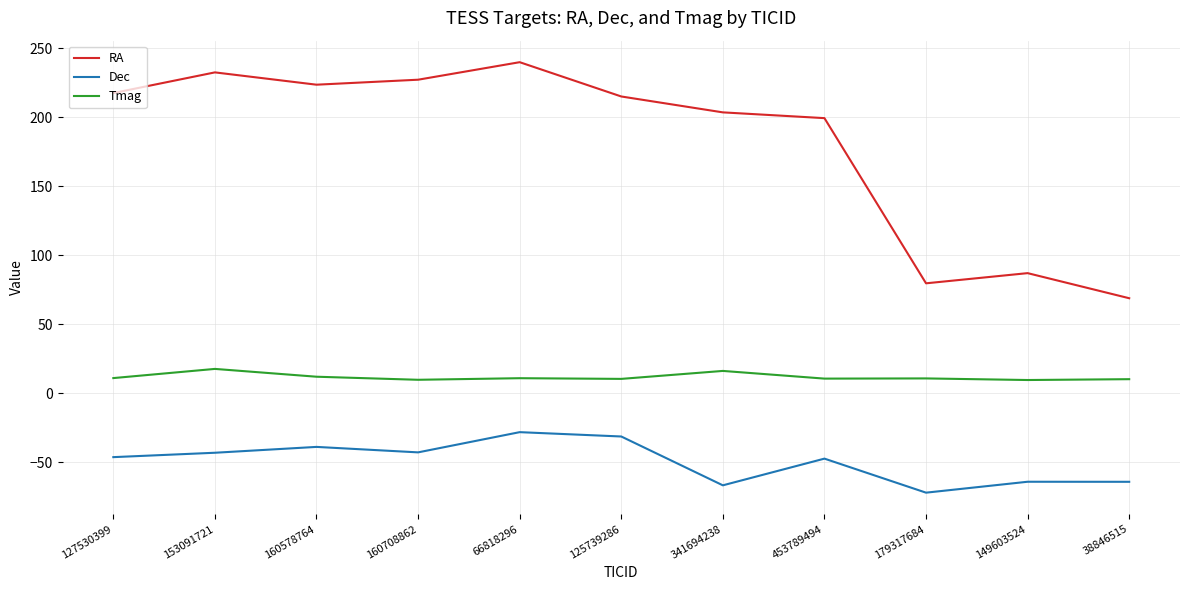

What is the approximate value of Tmag at 38846515?

10.3